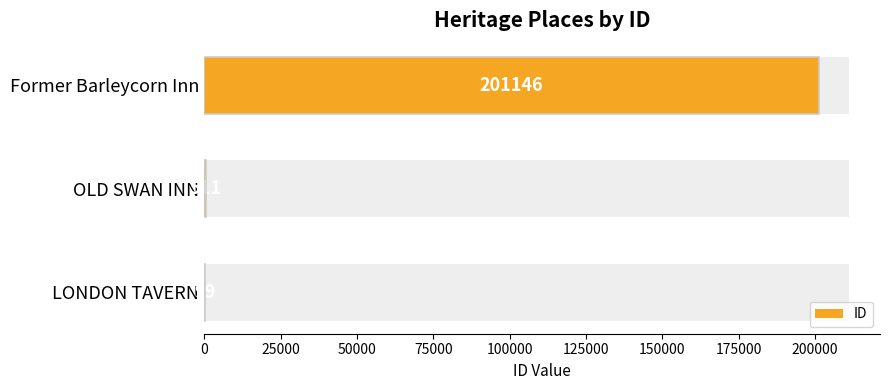

How many data points are above 511?

1